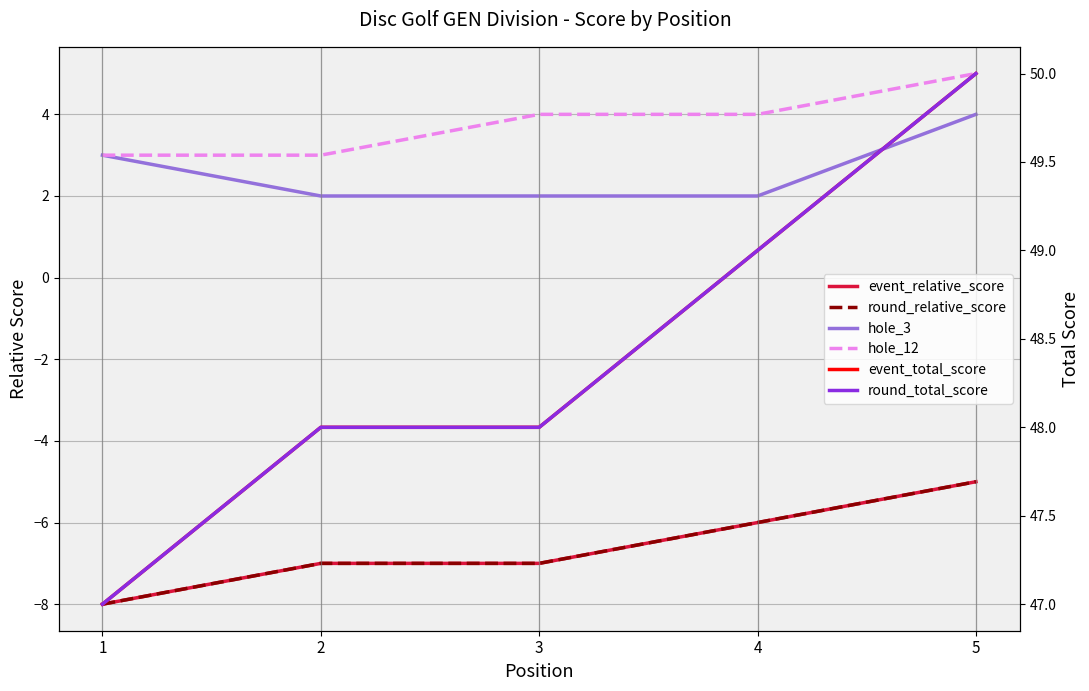

What is the sum of the event_relative_score values at 2 and 5?

-12